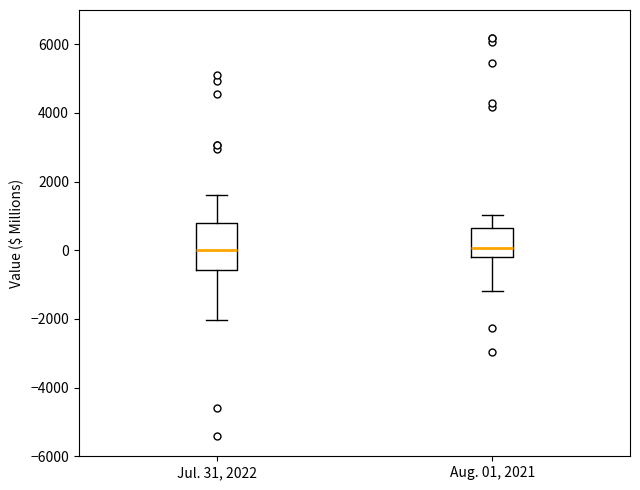

Comparing the boxes themselves (not the whiskers), which one is the tallest?

Jul. 31, 2022